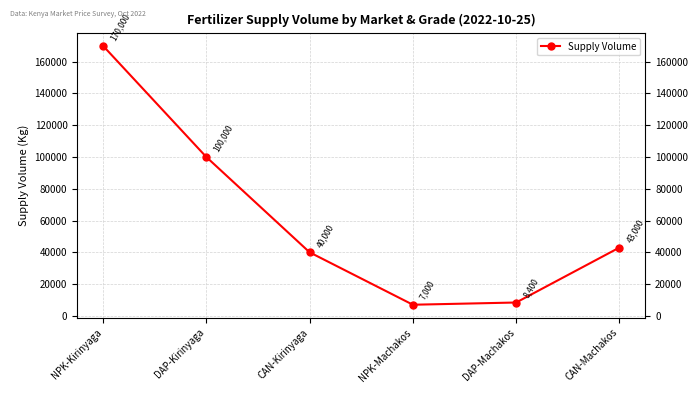

Reading left to right, list all the values displayed in this chart.

NPK-Kirinyaga=170000	DAP-Kirinyaga=100000	CAN-Kirinyaga=40000	NPK-Machakos=7000	DAP-Machakos=8400	CAN-Machakos=43000